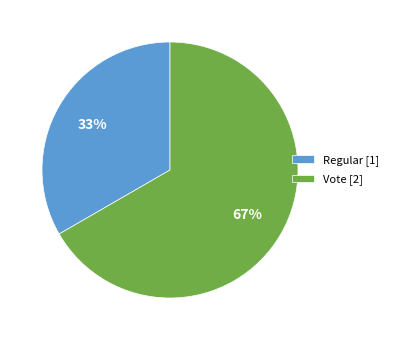

To the nearest percent, what portion does Vote represent?

67%